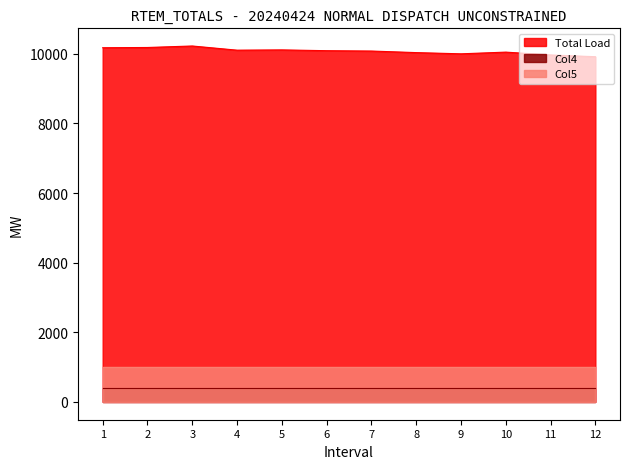

Between 2 and 10, which series saw the biggest shift?

Total Load